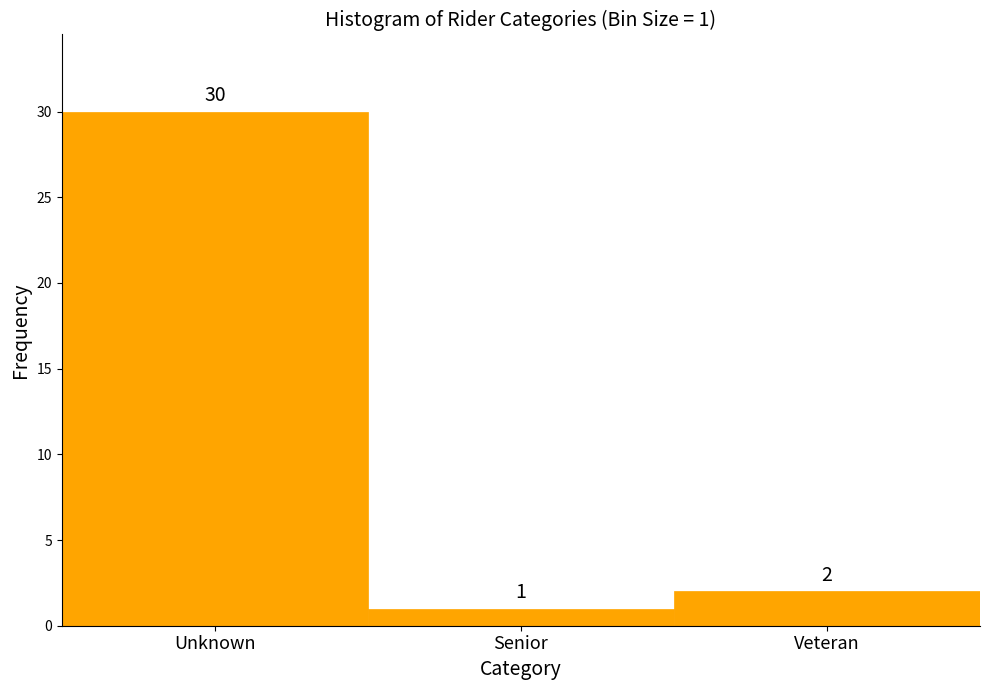

Reading left to right, list all the values displayed in this chart.

Unknown=30	Senior=1	Veteran=2